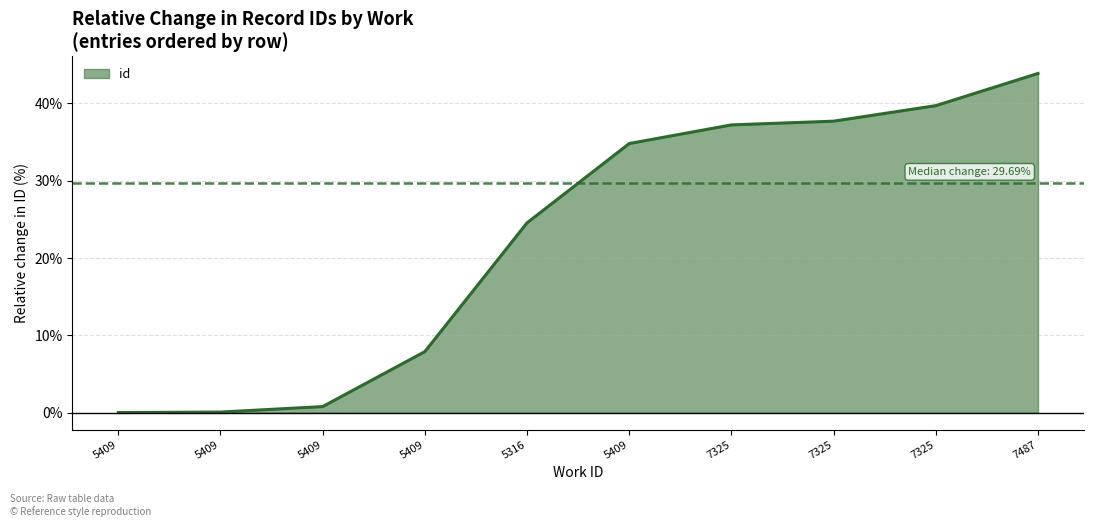

The value at 5409 is 0.0. True or false?

True